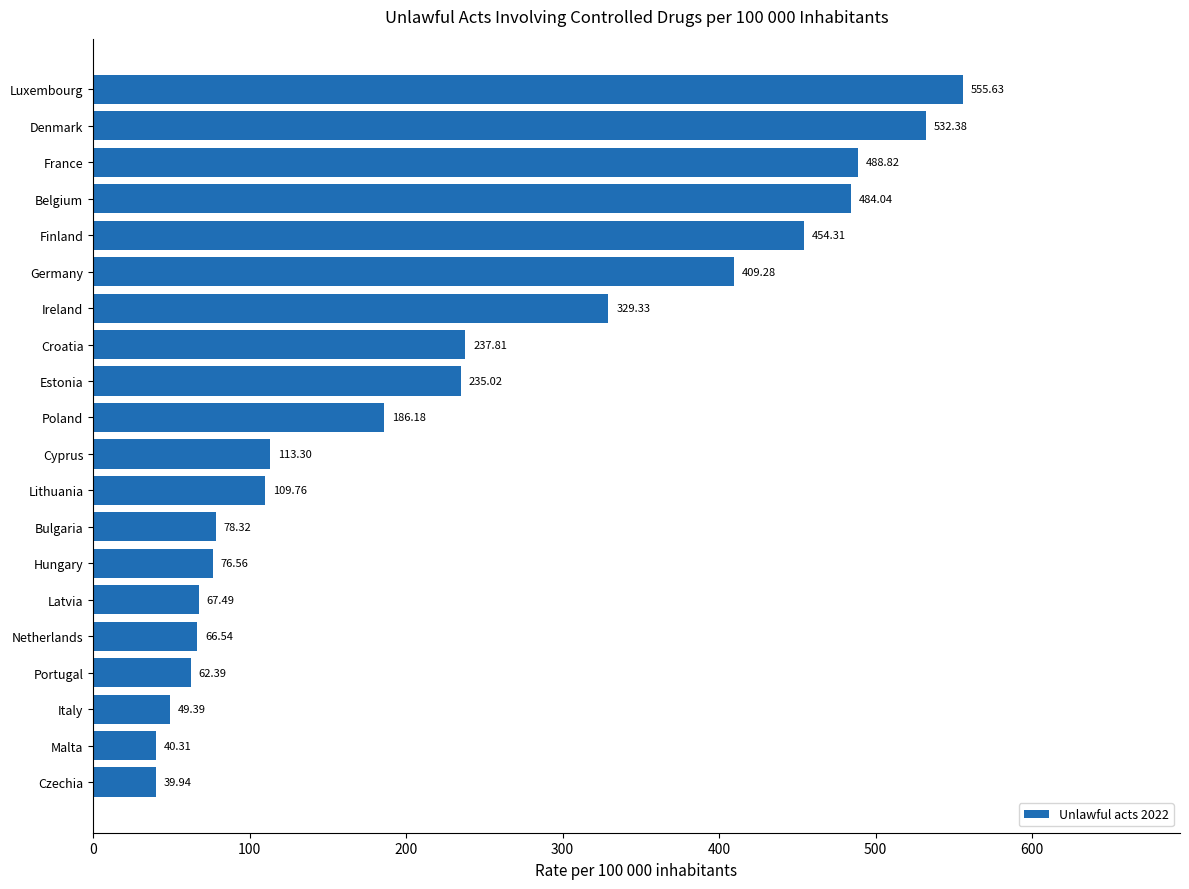

What is the difference between the second highest and second lowest values?

492.1